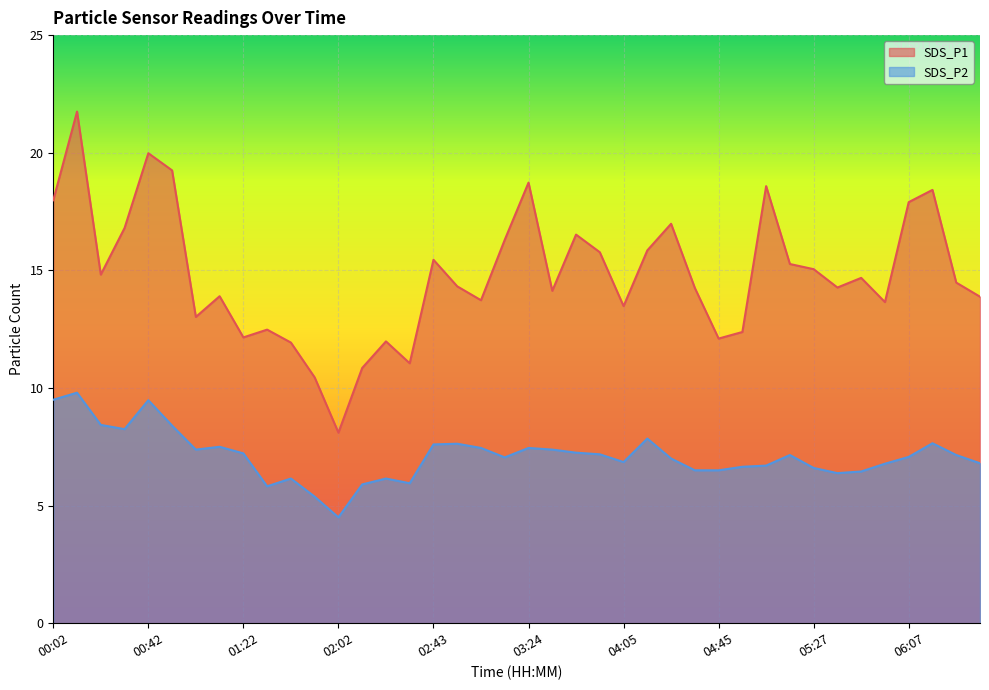

True or false: SDS_P2 has more than 0 interior local peaks.

True